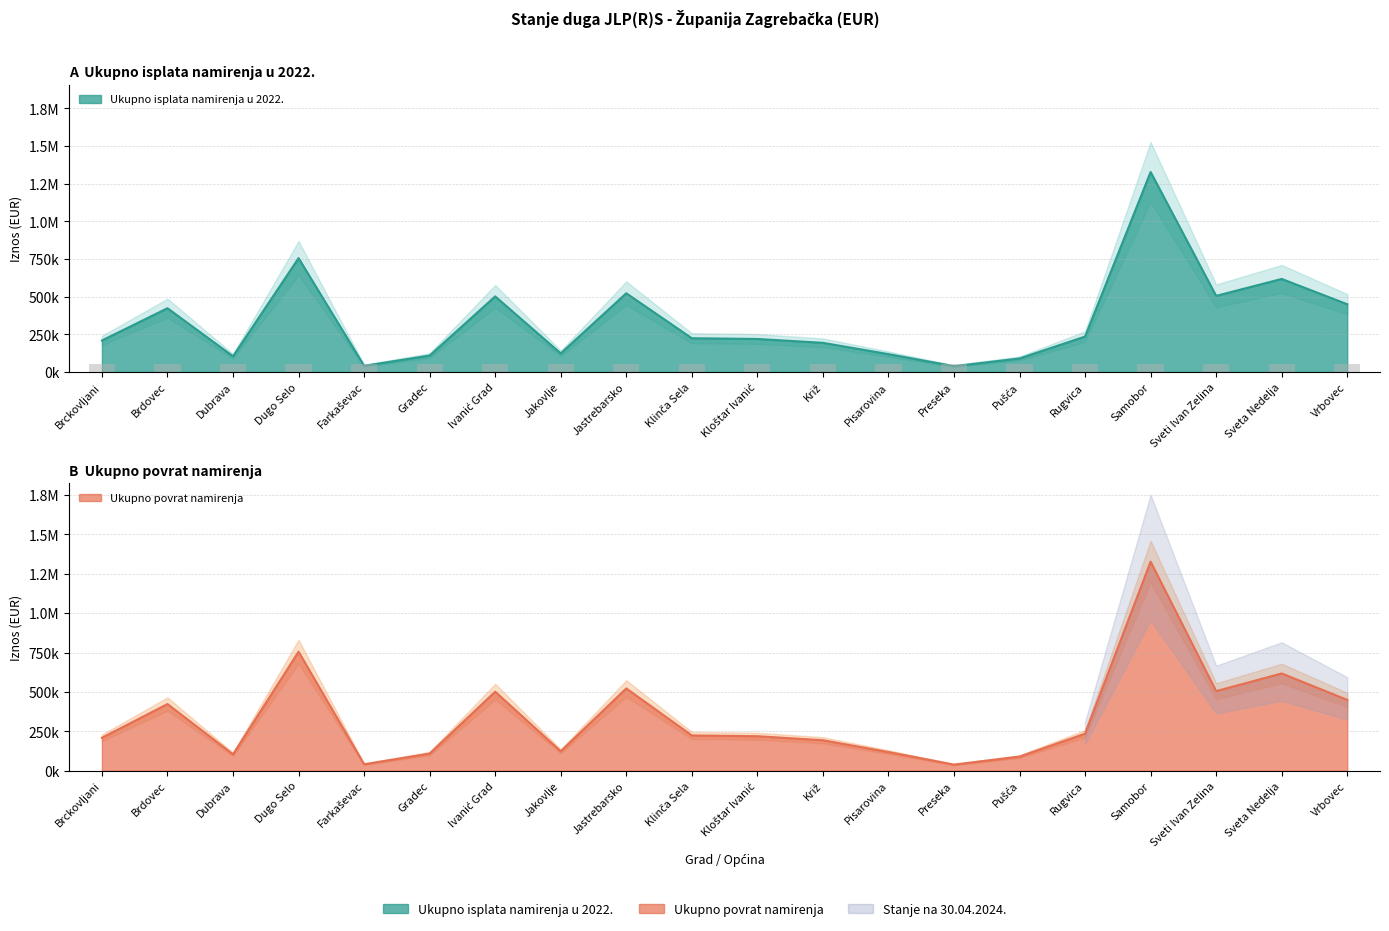

The Ukupno povrat namirenja series shows 464578.2 at Samobor. True or false?

False